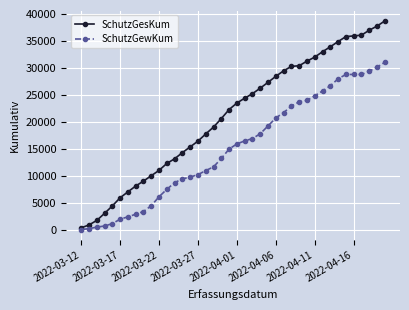

Which series has the largest total across all categories?

SchutzGesKum